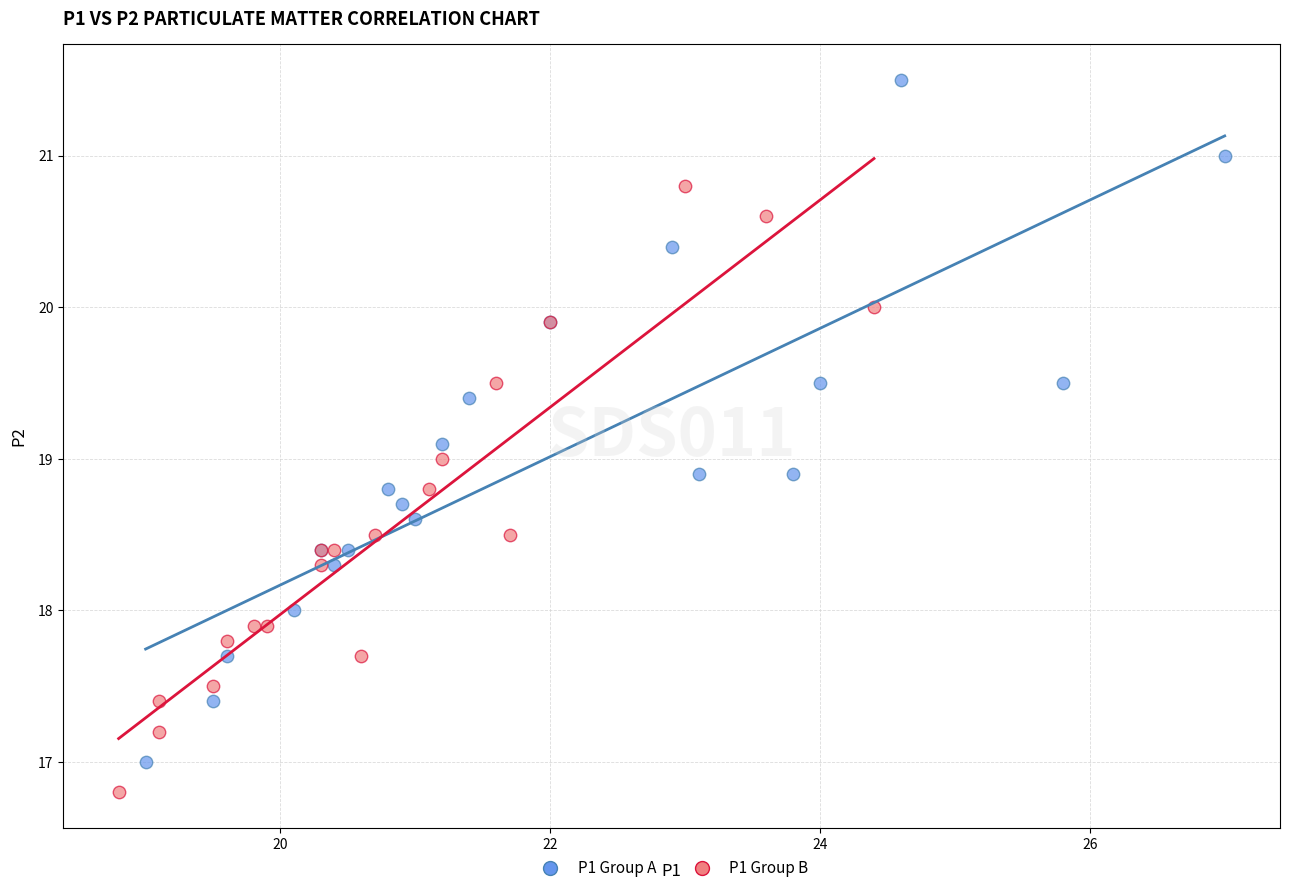

Which series has the widest spread of Y values?

P1 Group A